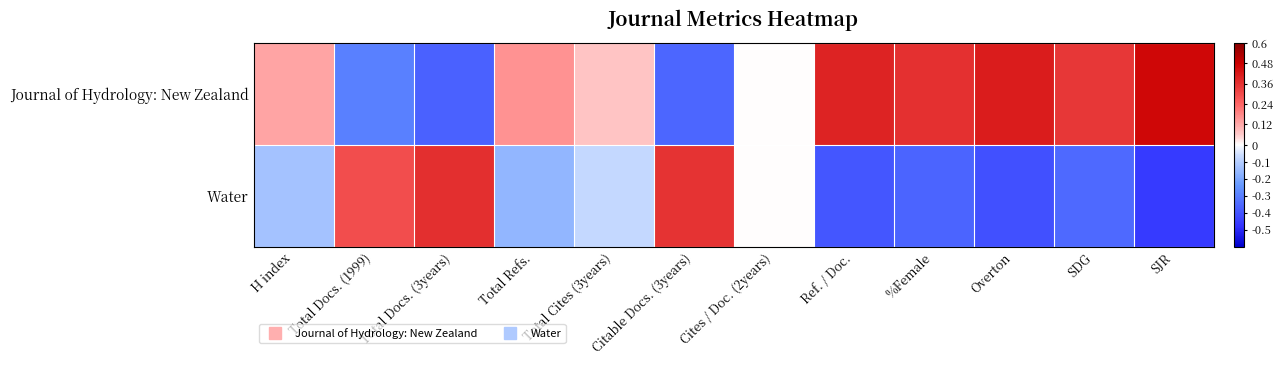

What is the maximum value shown in the chart?

0.5